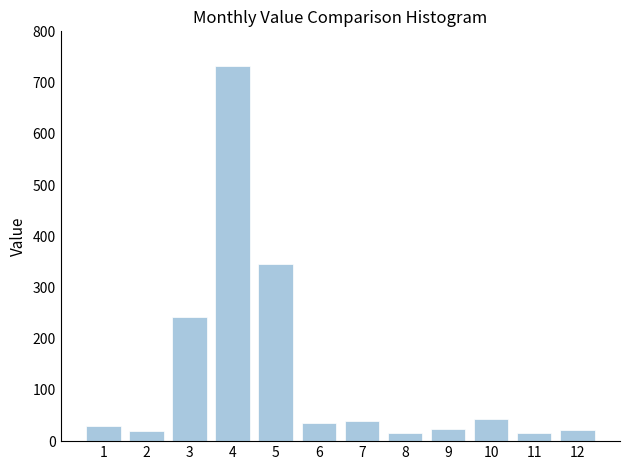

How many distinct data groups are displayed?

1